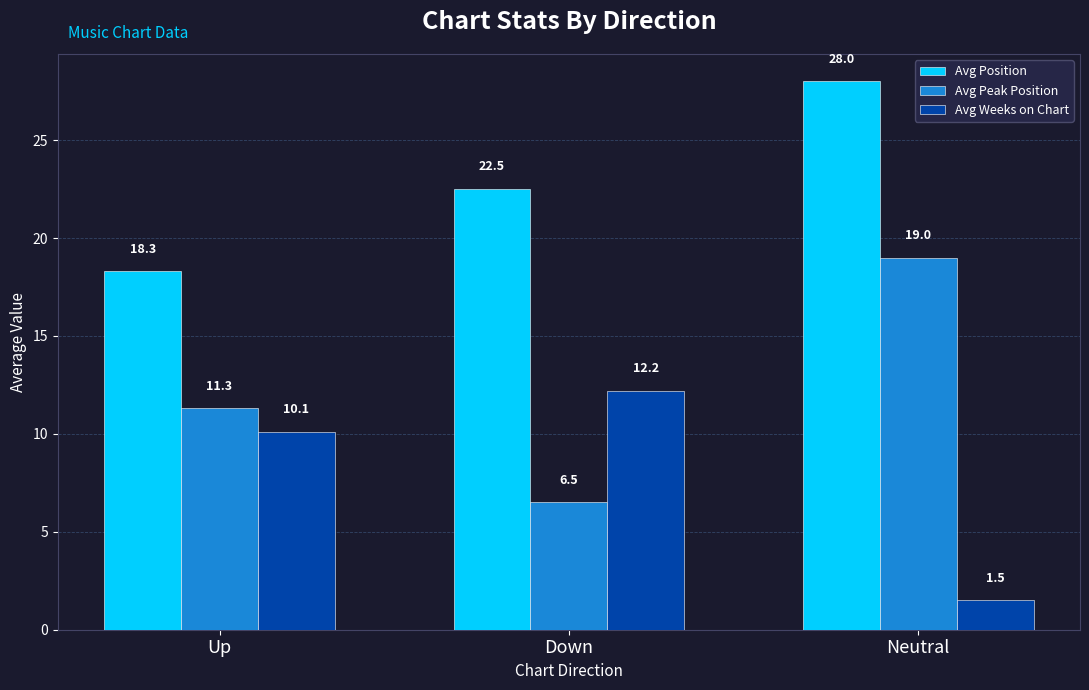

What is the label of the 2nd bar from the left?

Down